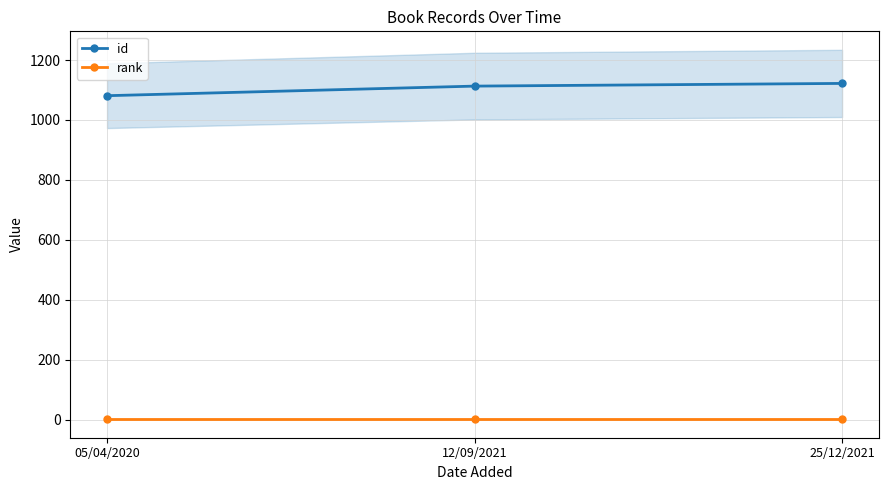

Where does the id series first go above 1113?

25/12/2021